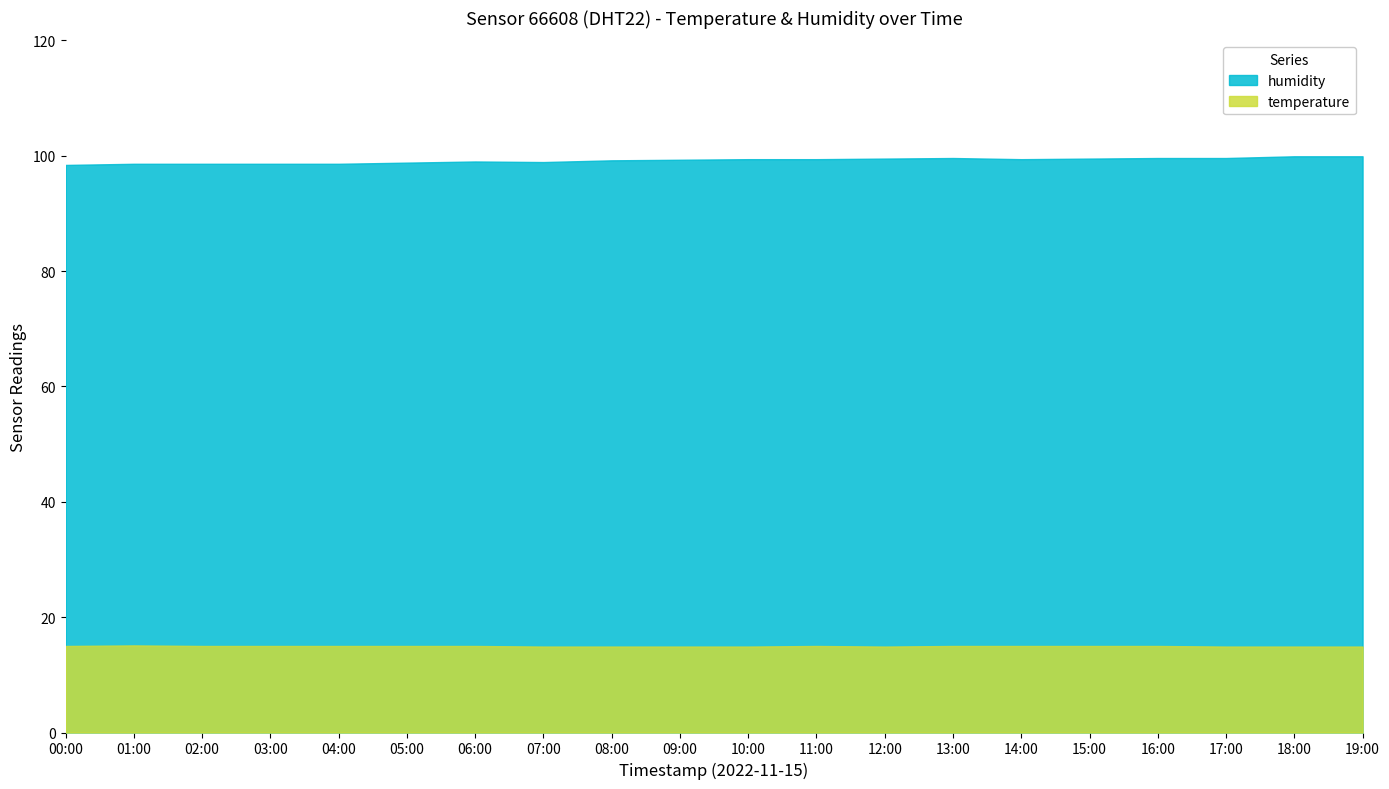

True or false: humidity and temperature cross at least once.

False